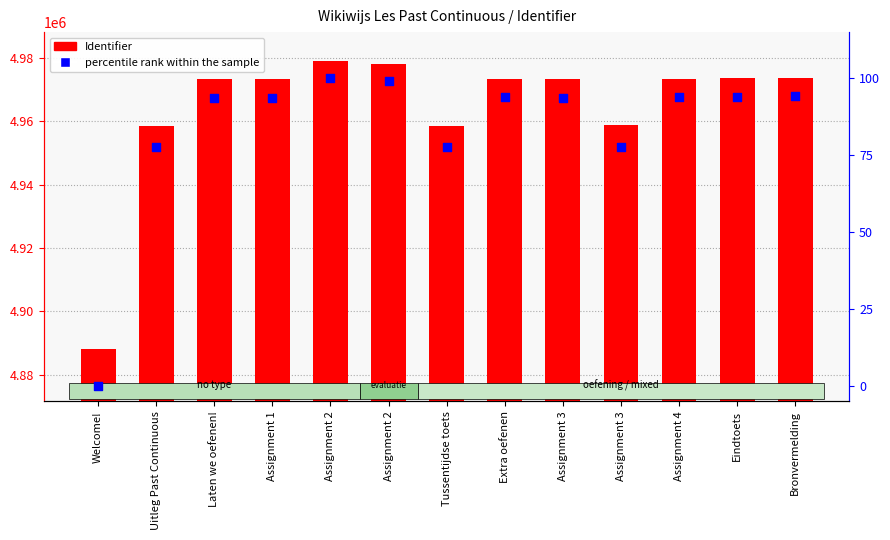

Which series has the largest Y range (max minus min)?

Identifier